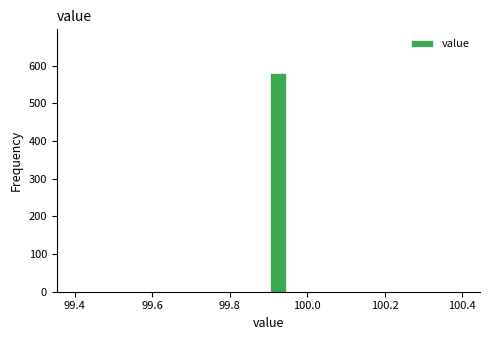

Around what value on the x-axis is the tallest bar? Give the approximate position of its centre, as read against the axis.

99.92